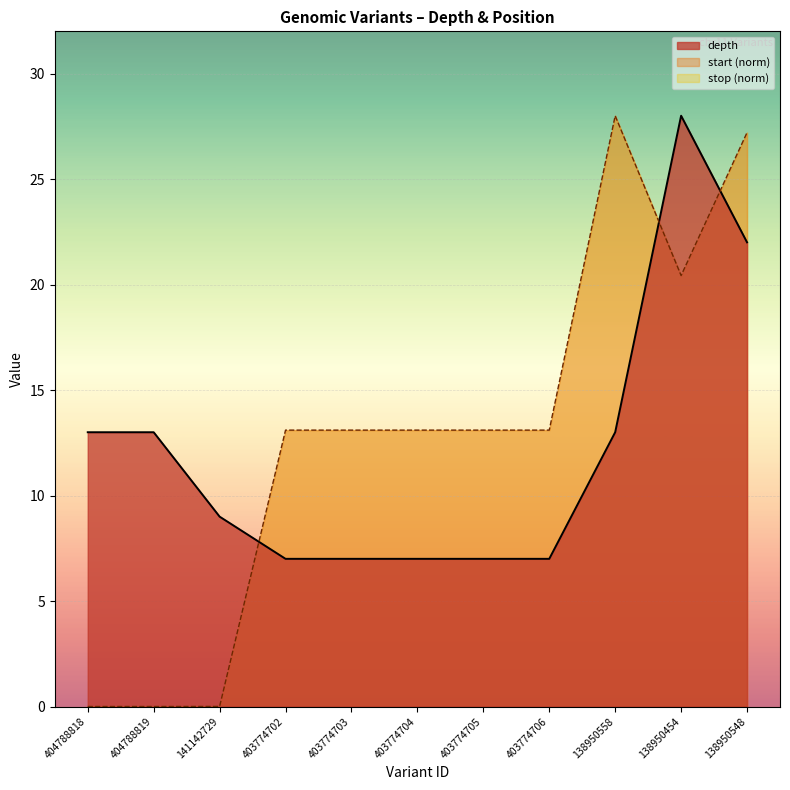

Between 138950454 and 403774704, which is larger?

138950454